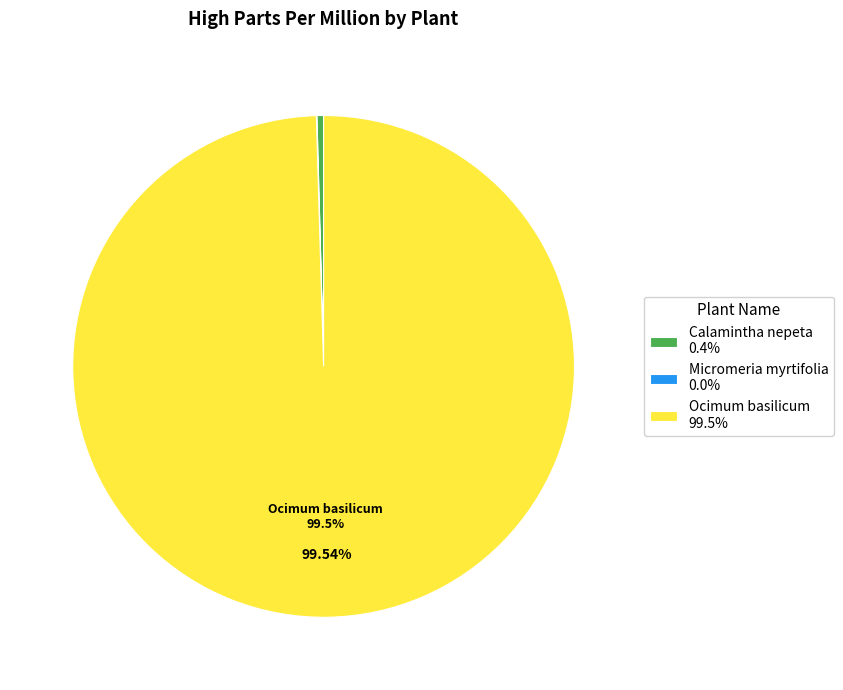

Is there any slice that represents more than half of the pie?

Yes